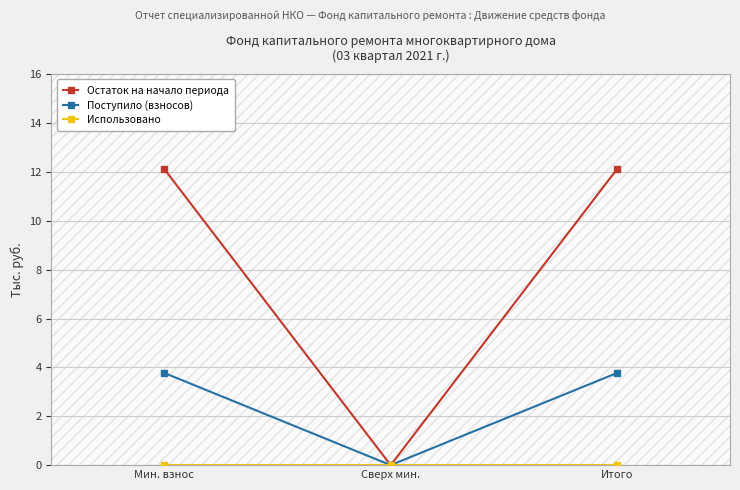

Is it true that Поступило (взносов) equals 3.8 at Итого?

True